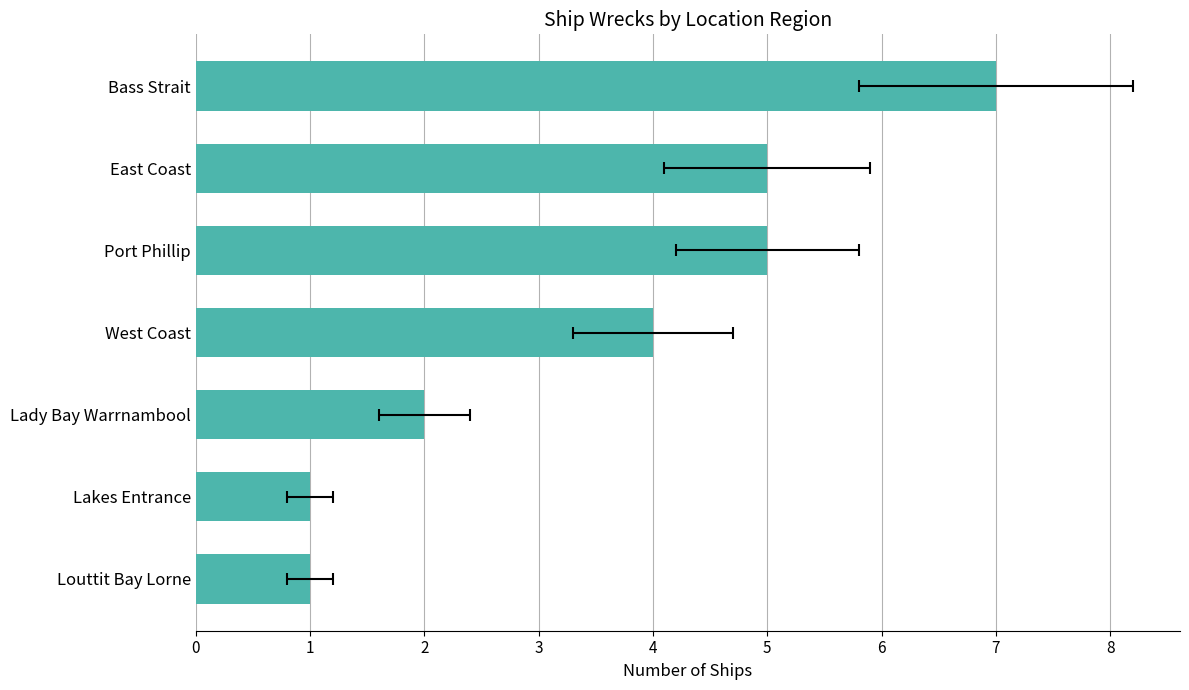

What is the maximum value shown in the chart?

7